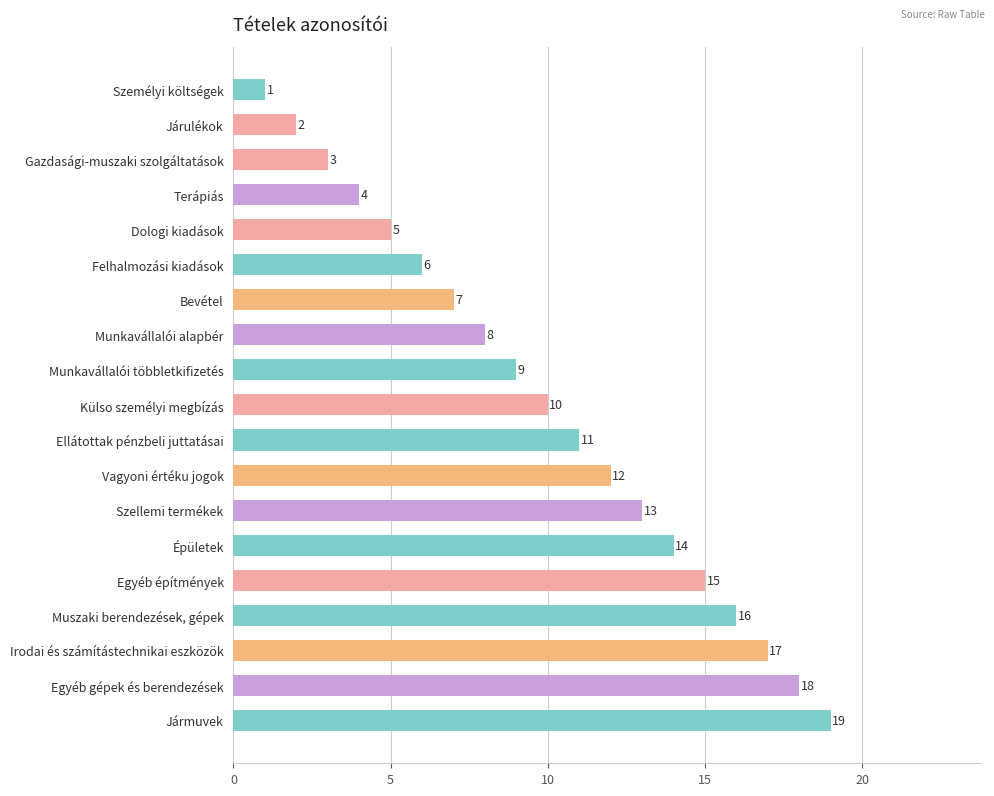

What is the ratio of the value at Épületek to the value at Személyi költségek?

14.0